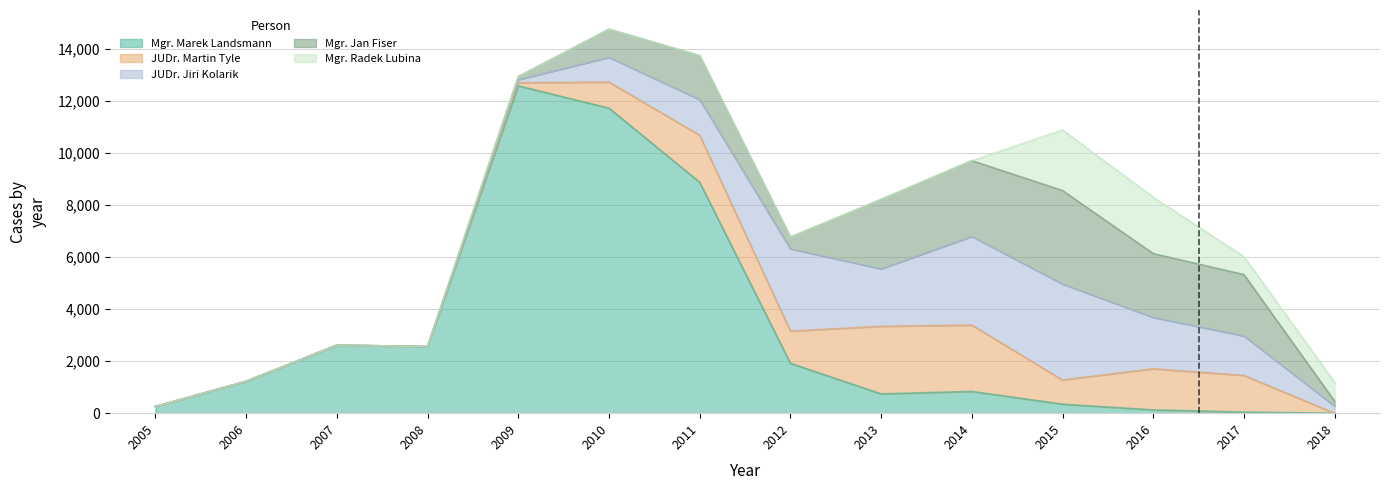

What is the average value of the JUDr. Jiri Kolarik series?

1331